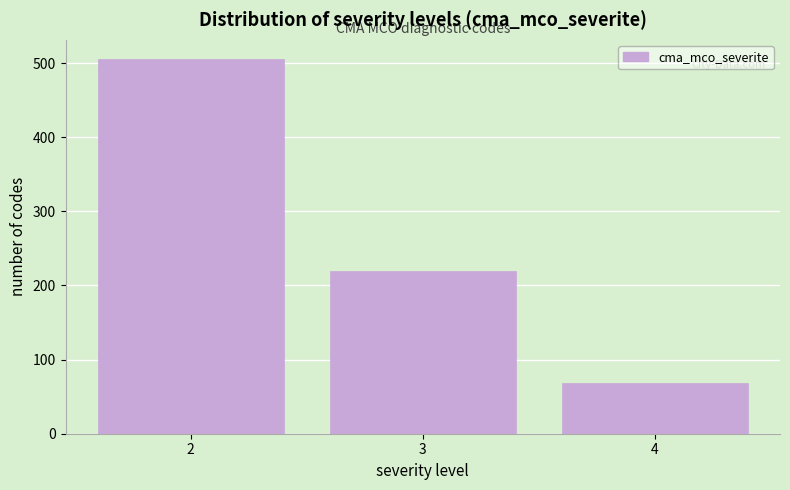

Reading left to right, what are all the values shown in this chart?

2=506	3=220	4=68